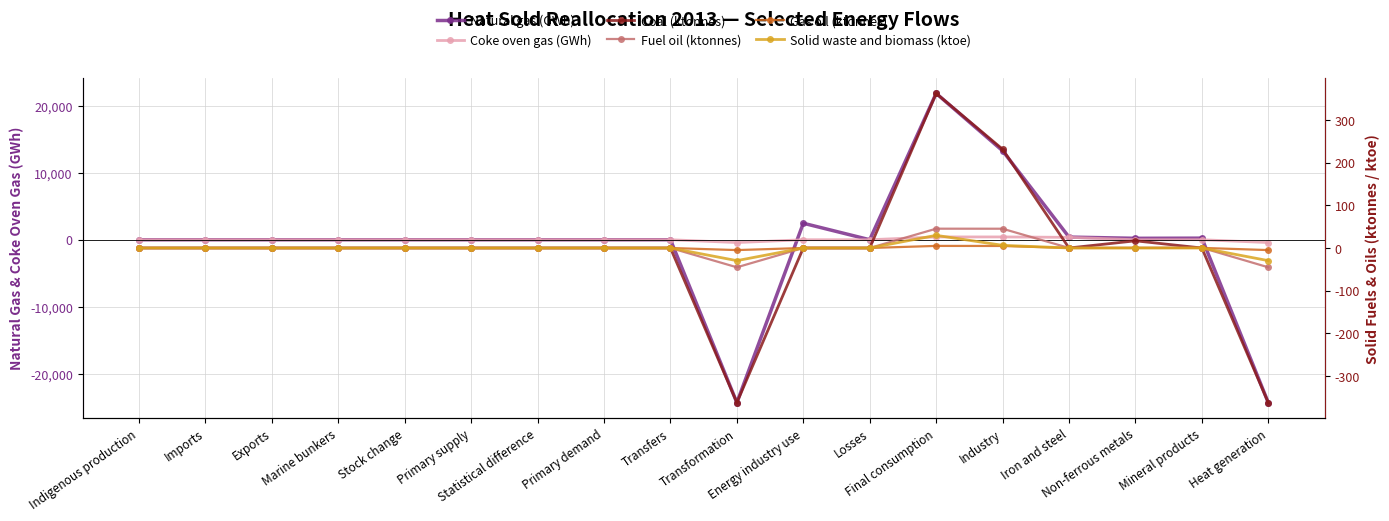

Which category has the highest value in the Solid waste and biomass (ktoe) series?

Final consumption